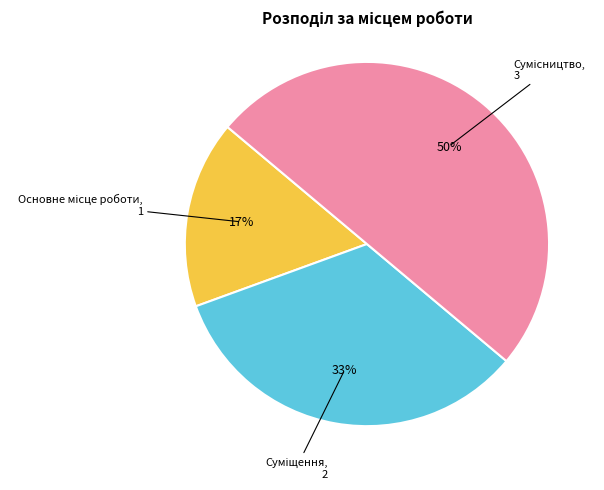

To the nearest percent, what is the difference between the largest and smallest slice percentages?

33%